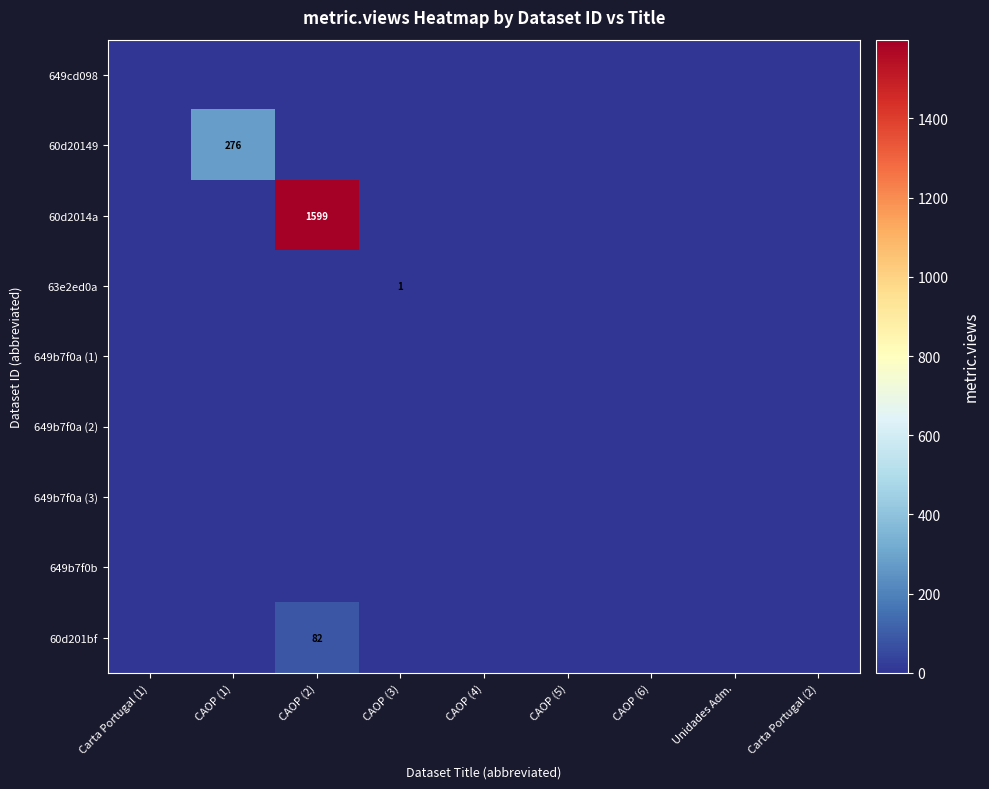

True or false: 63e2ed0a has a value of 1 at CAOP (3).

True